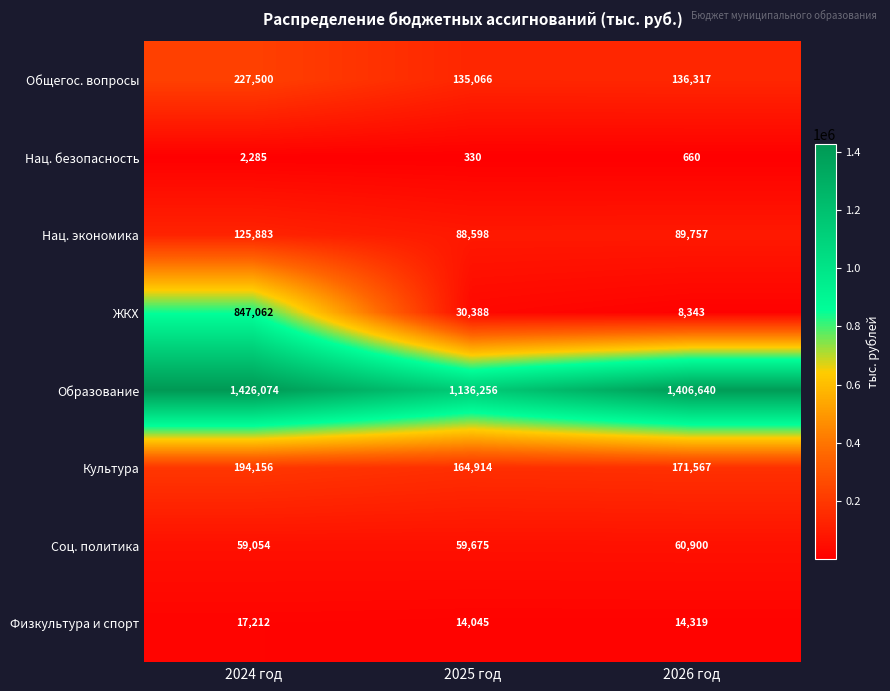

At which label is Нац. безопасность closest to 1307?

2026 год